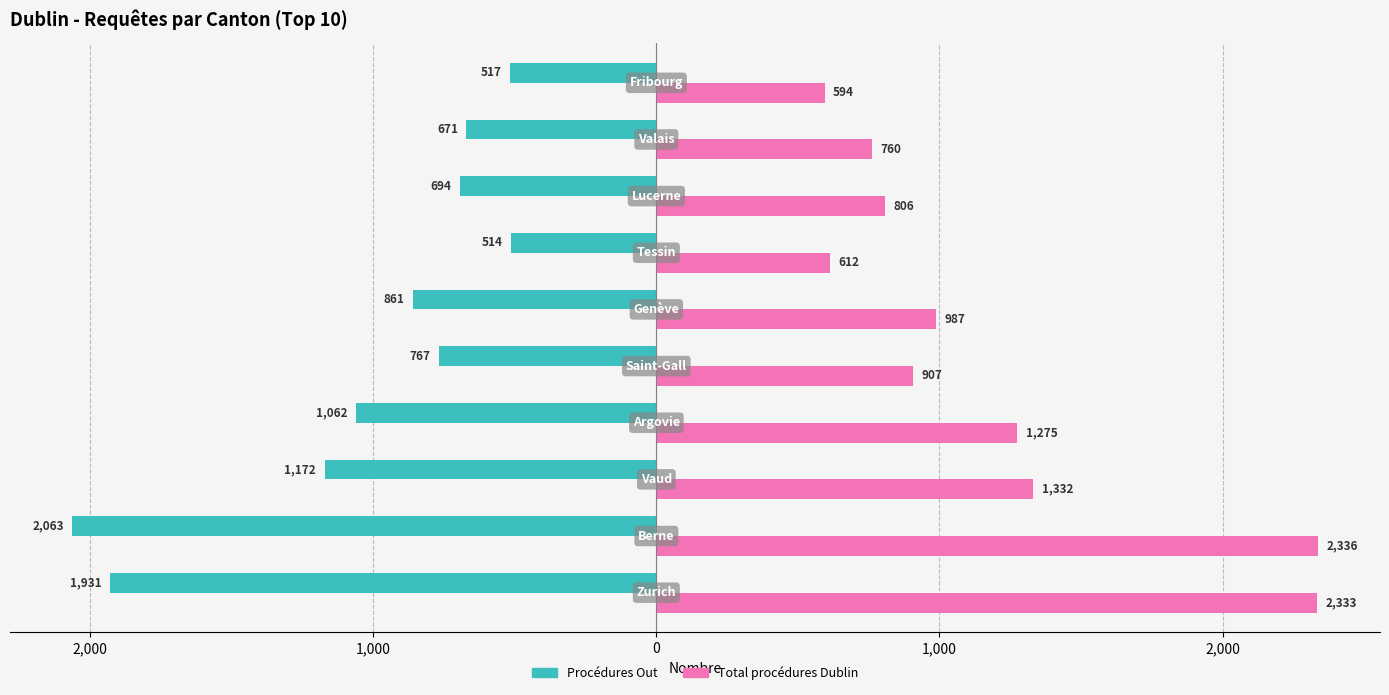

What are all the series names shown in the legend?

Procédures Out, Total procédures Dublin